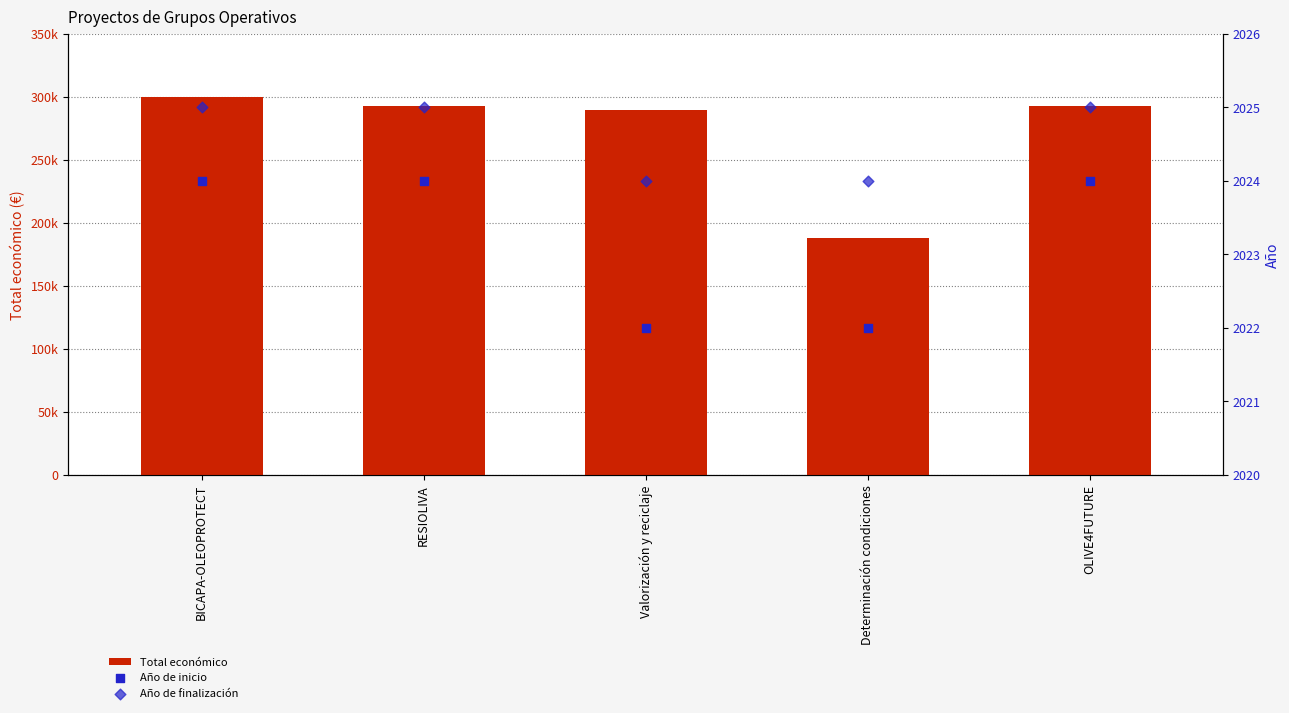

What are all the series names shown in the legend?

Total económico, Año de inicio, Año de finalización